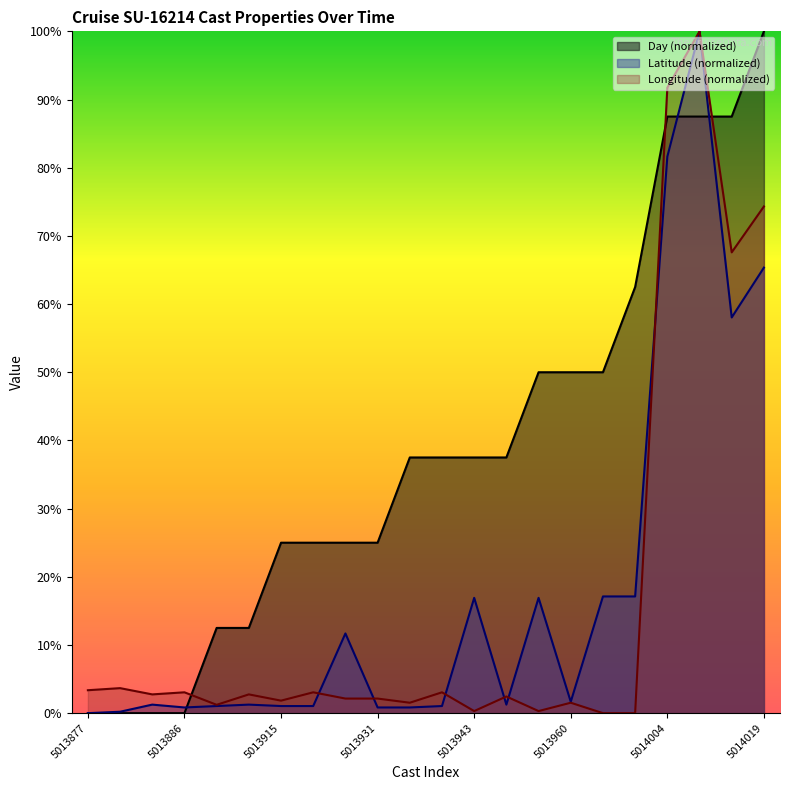

The value of Longitude at 5014013 is 28.6. True or false?

False